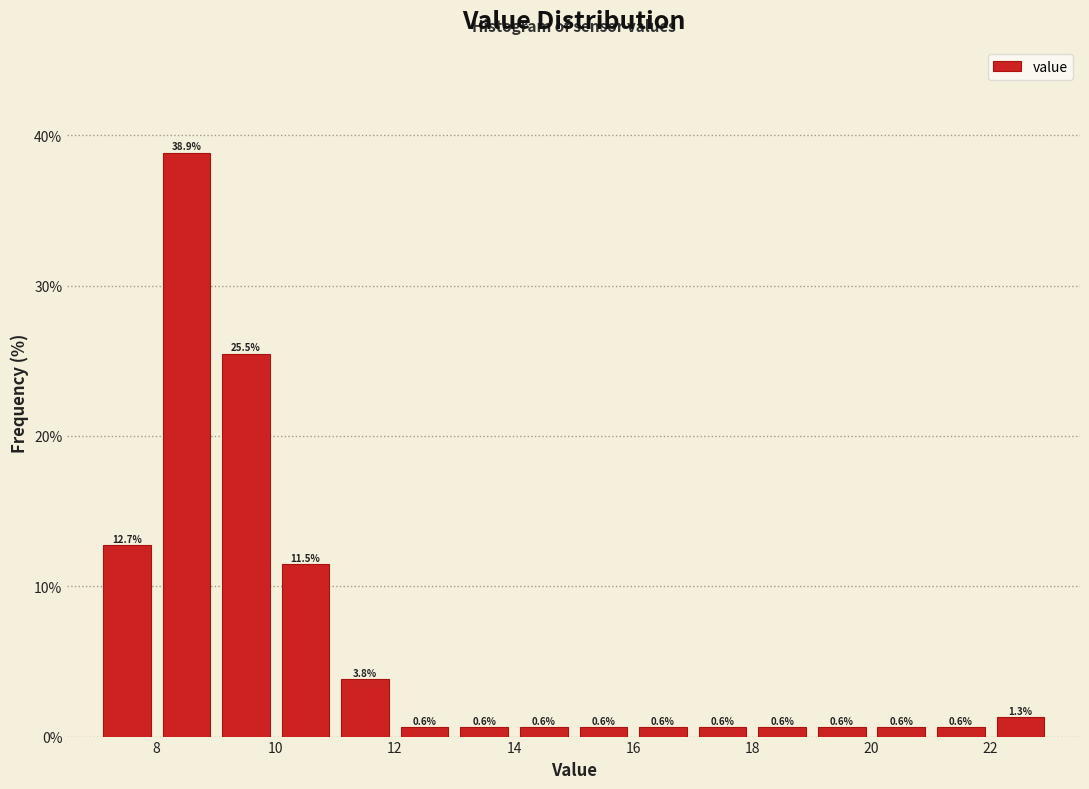

Which range on the x-axis has the tallest bar?

8 to 9